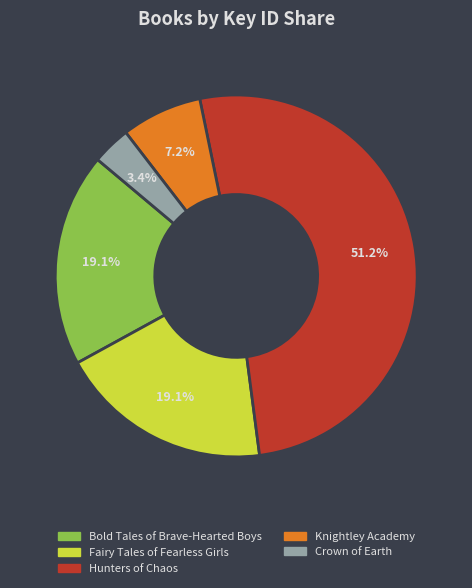

To the nearest percent, what is the difference between the largest and smallest slice percentages?

48%